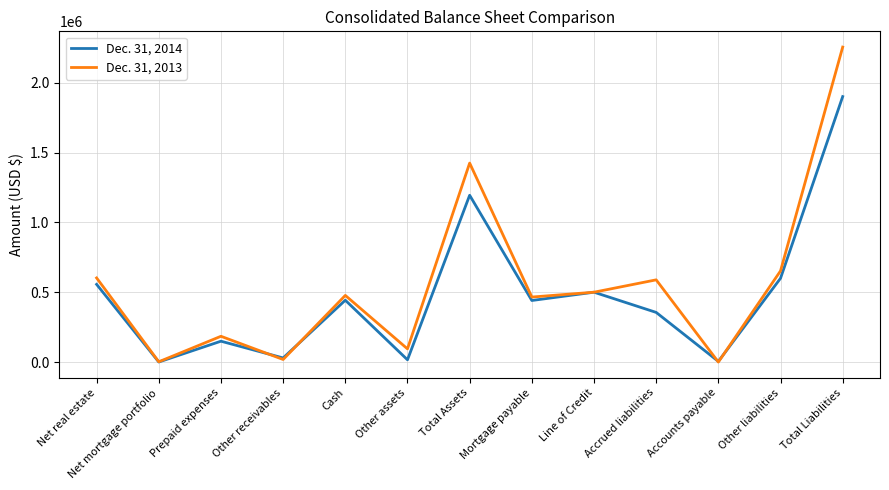

What is the difference between the Dec. 31, 2013 values at Accrued liabilities and Cash?

111390